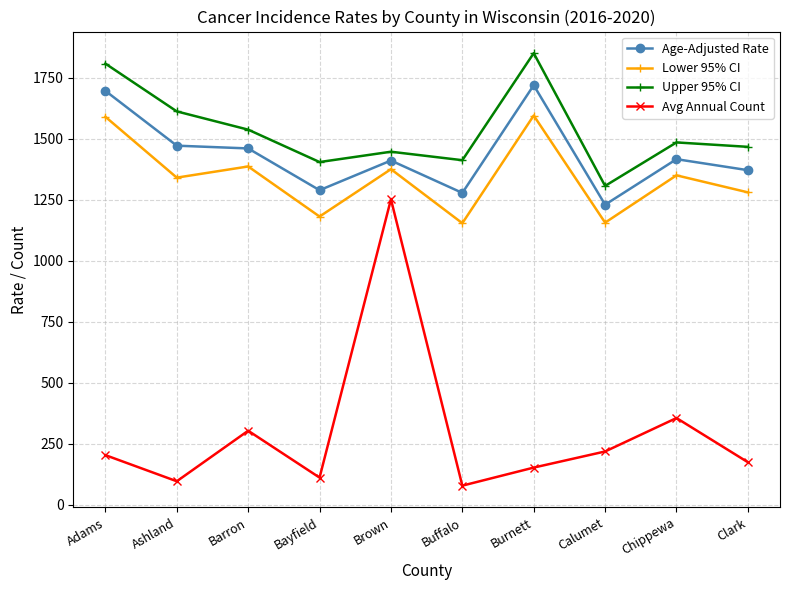

What is the average value of the Upper 95% CI series?

1533.0